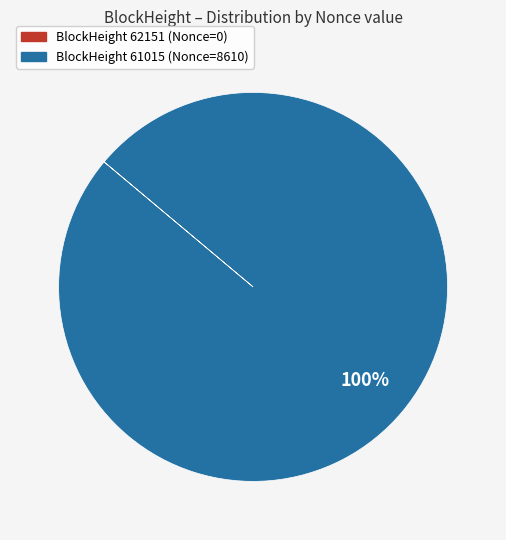

Which category has the biggest portion of the pie?

BlockHeight 61015 (Nonce=8610)